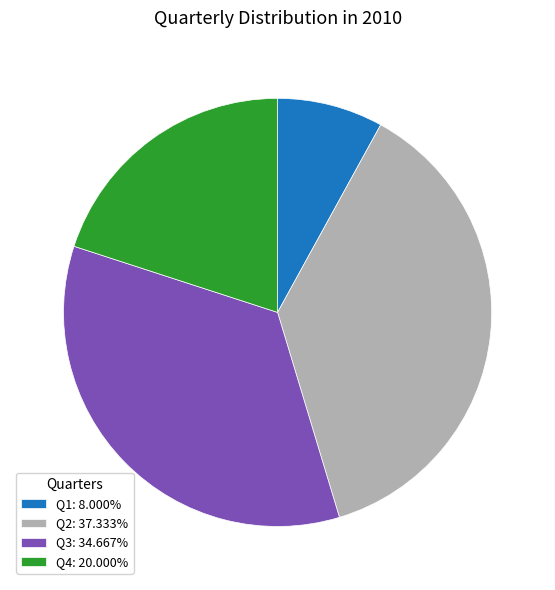

Combined, do Q4: 20.000% and Q2: 37.333% account for over 50%?

Yes